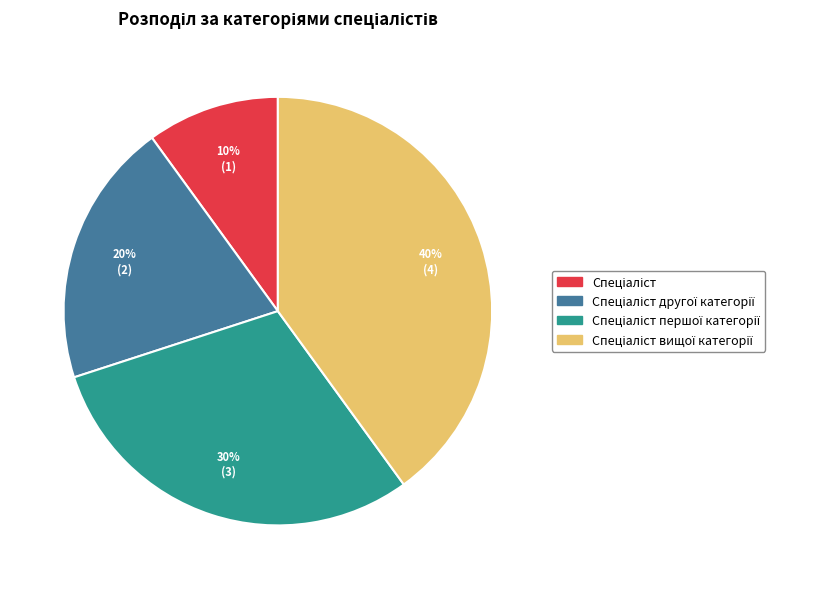

To the nearest percent, what is the difference between the largest and smallest slice percentages?

30%